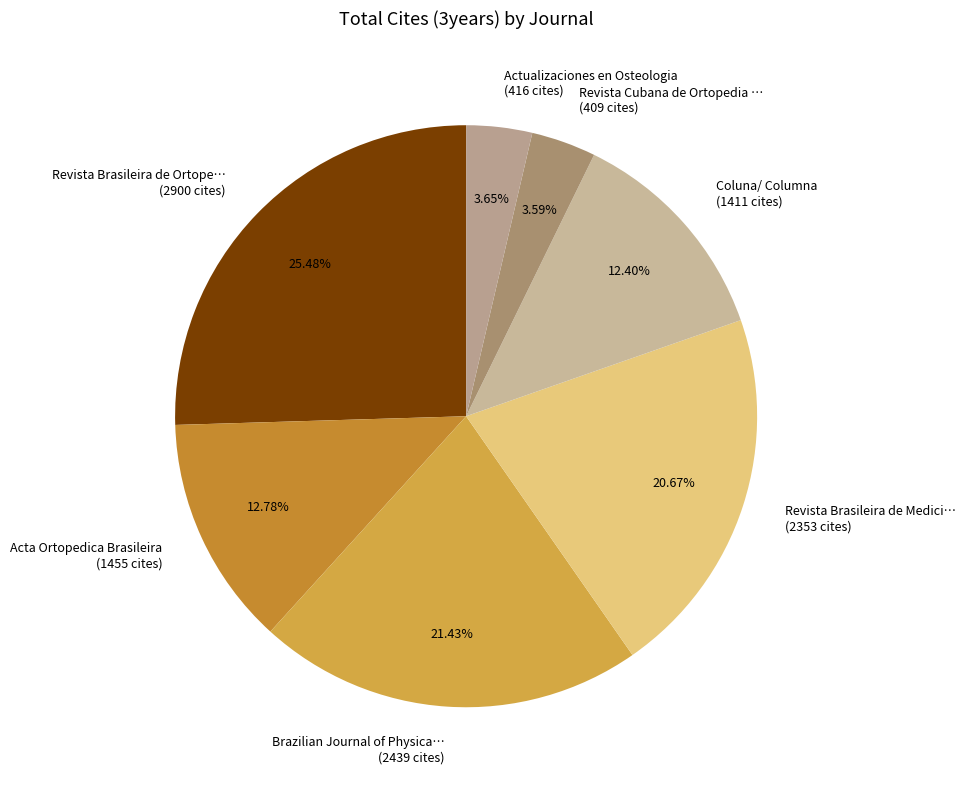

How many slices are in this pie chart?

7